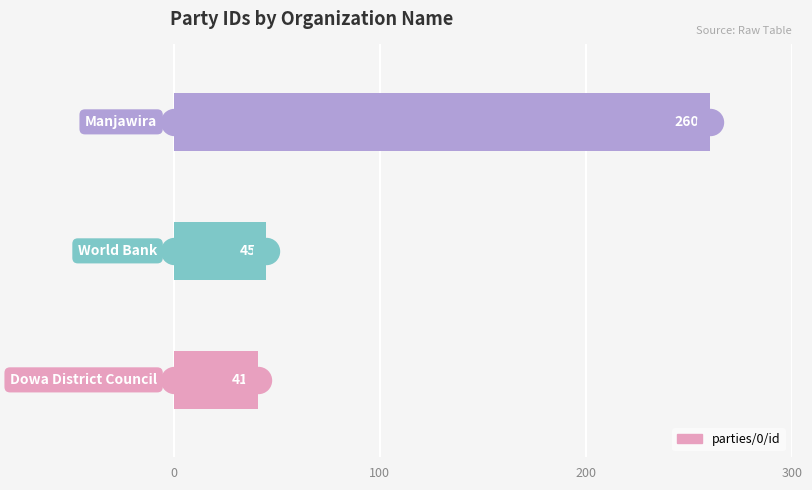

What is the change in value from 0 to 200?

+219